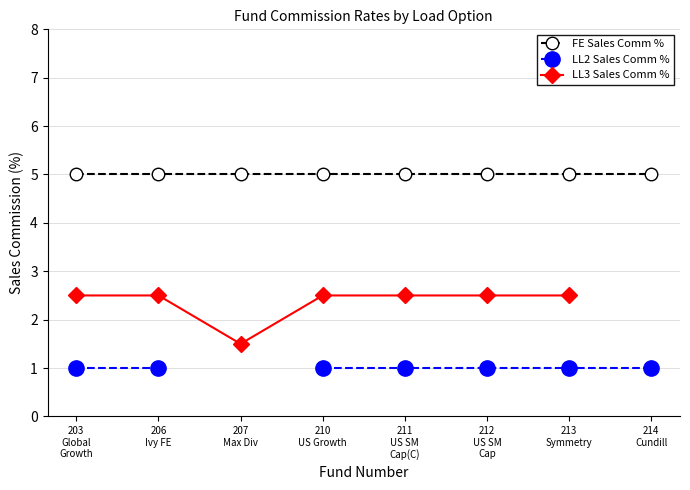

Count the number of data series in this chart.

3